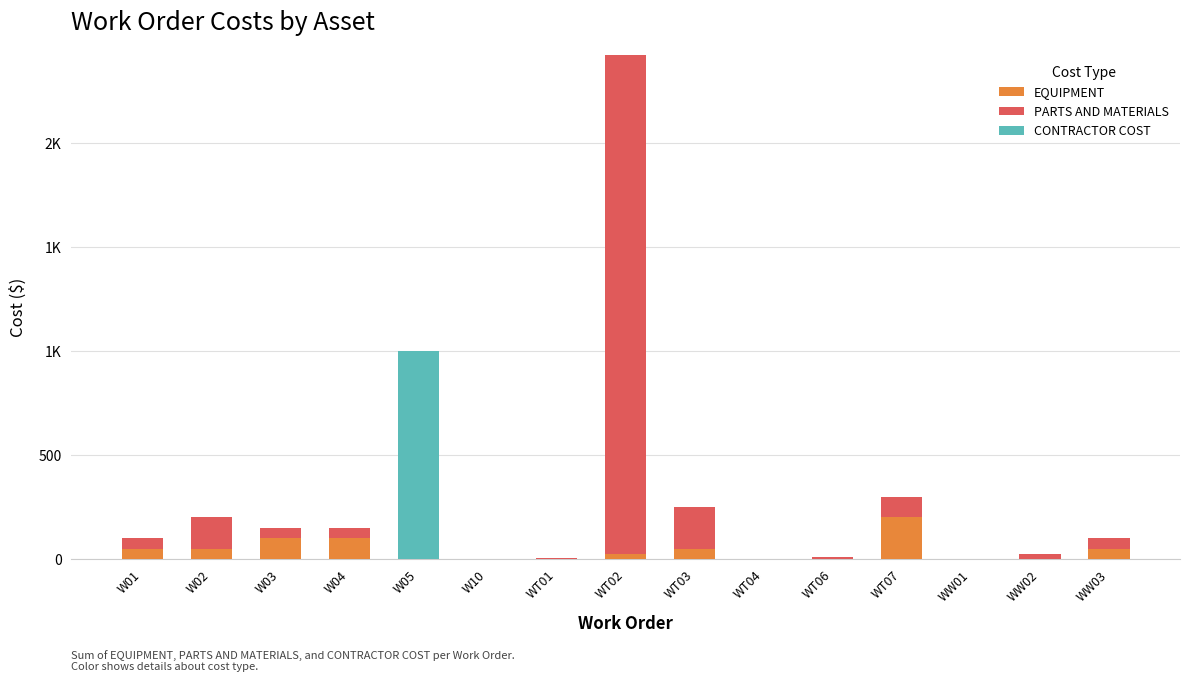

Which series changed the most between W04 and WT01?

EQUIPMENT